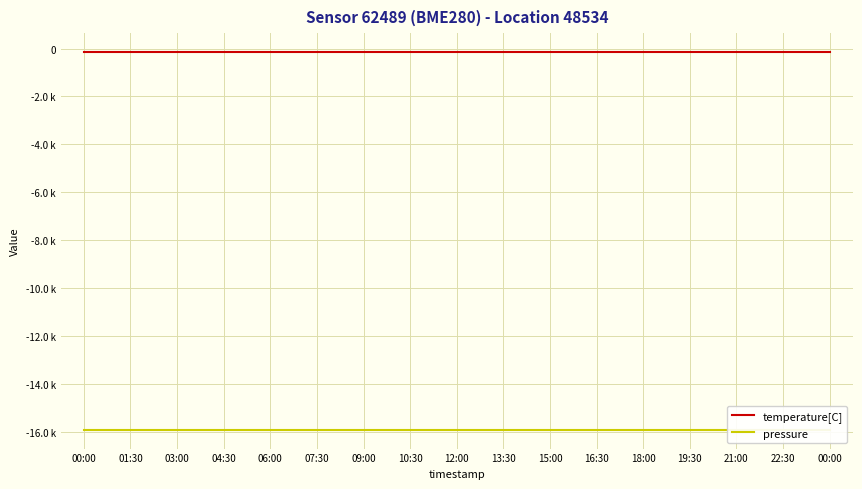

Is this an area chart (filled region under the line)?

No